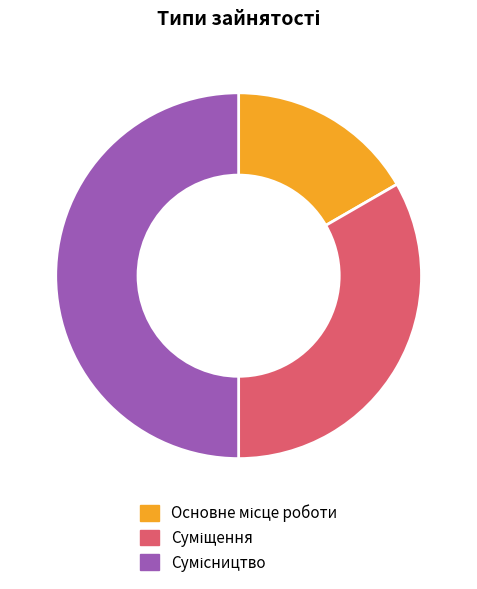

How many segments does this pie chart have?

3